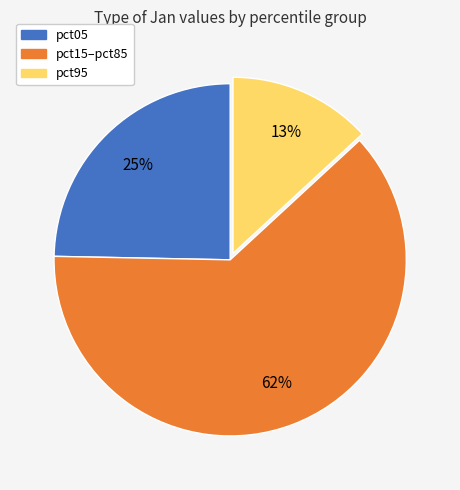

To the nearest percent, what is the average slice percentage?

33%